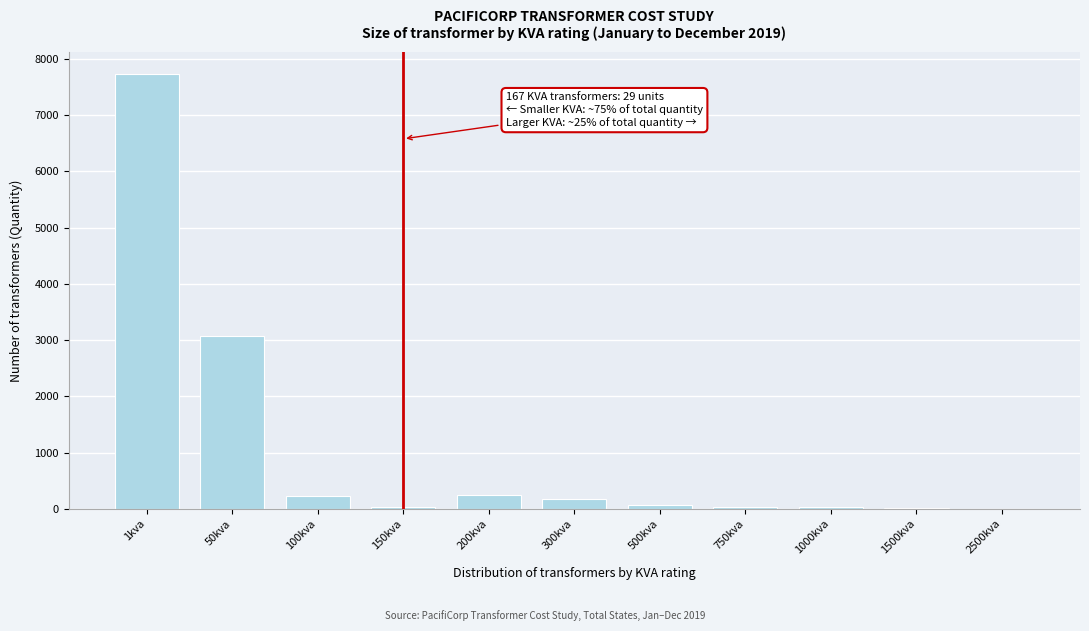

True or false: the data shows 244 at 200kva.

True